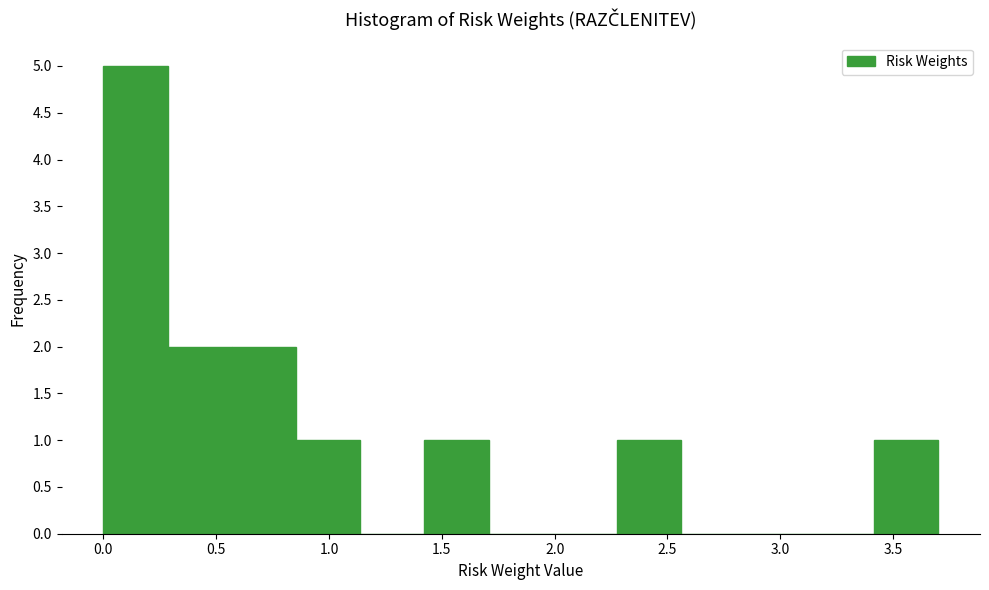

Over which range of the x-axis is the bar tallest?

0.00 to 0.30